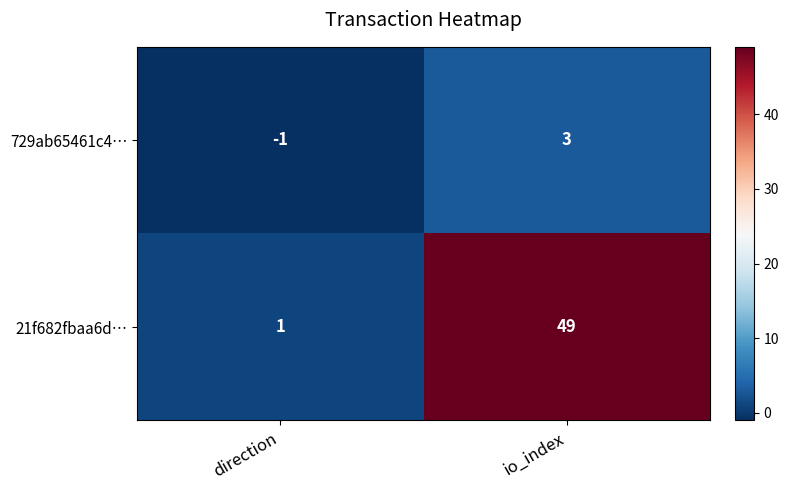

List the series in order of their peak value, lowest first.

729ab65461c4…, 21f682fbaa6d…